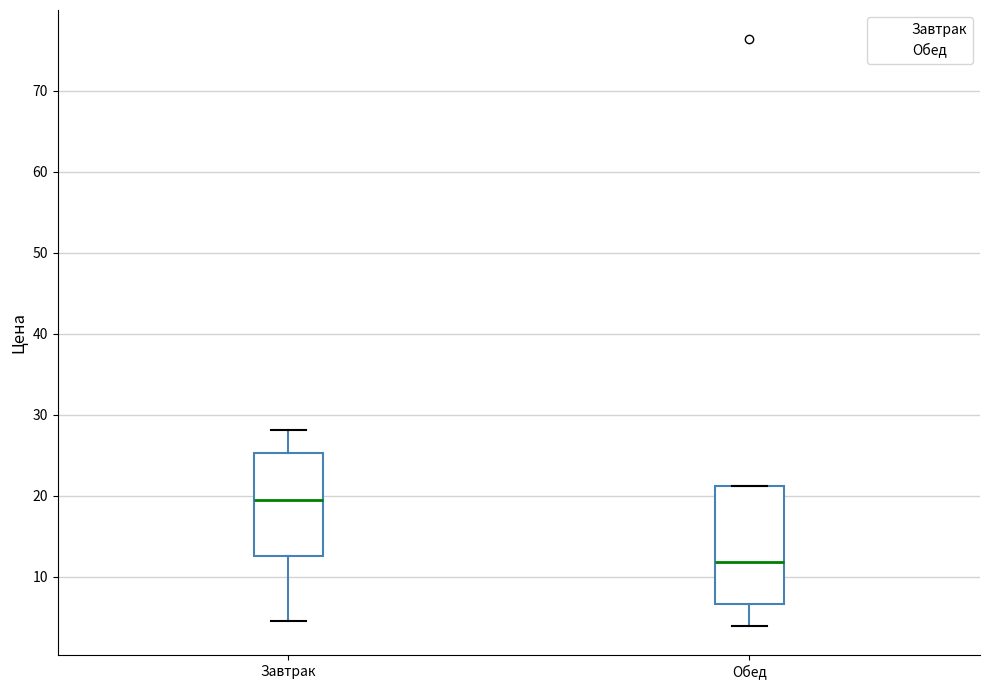

Reading left to right, transcribe this box plot: for each box, give where its median line is, the range the box spans, and where its two whiskers end, as read against the y-axis. The values are not printed on the chart, so give them approximately, as read against the axis.

Завтрак: median 20, box 13 to 25, whiskers 5 to 28
Обед: median 12, box 7 to 21, whiskers 4 to 21